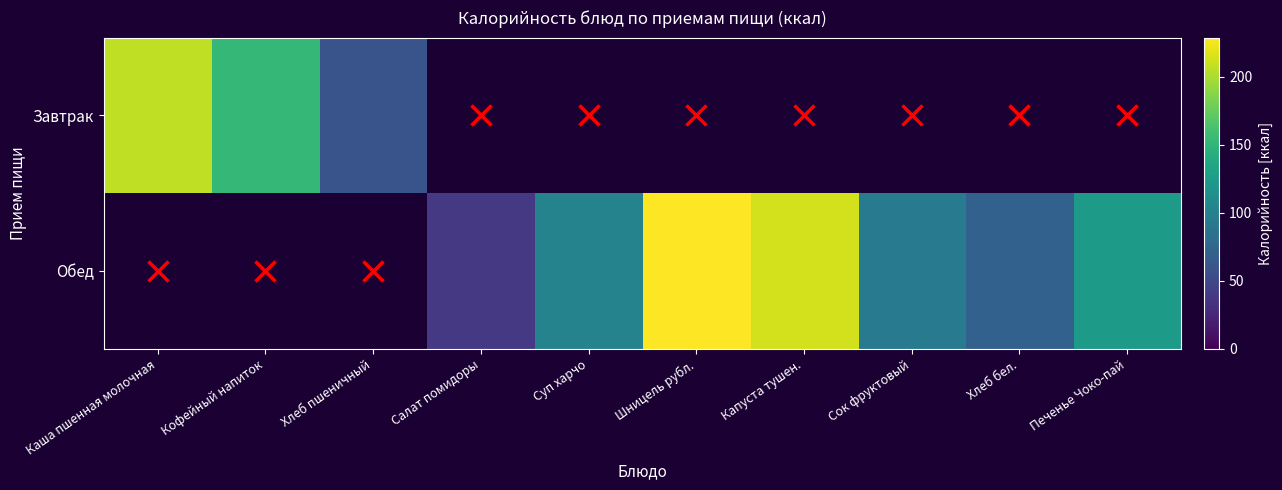

List the series in order of their peak value, lowest first.

Завтрак, Обед